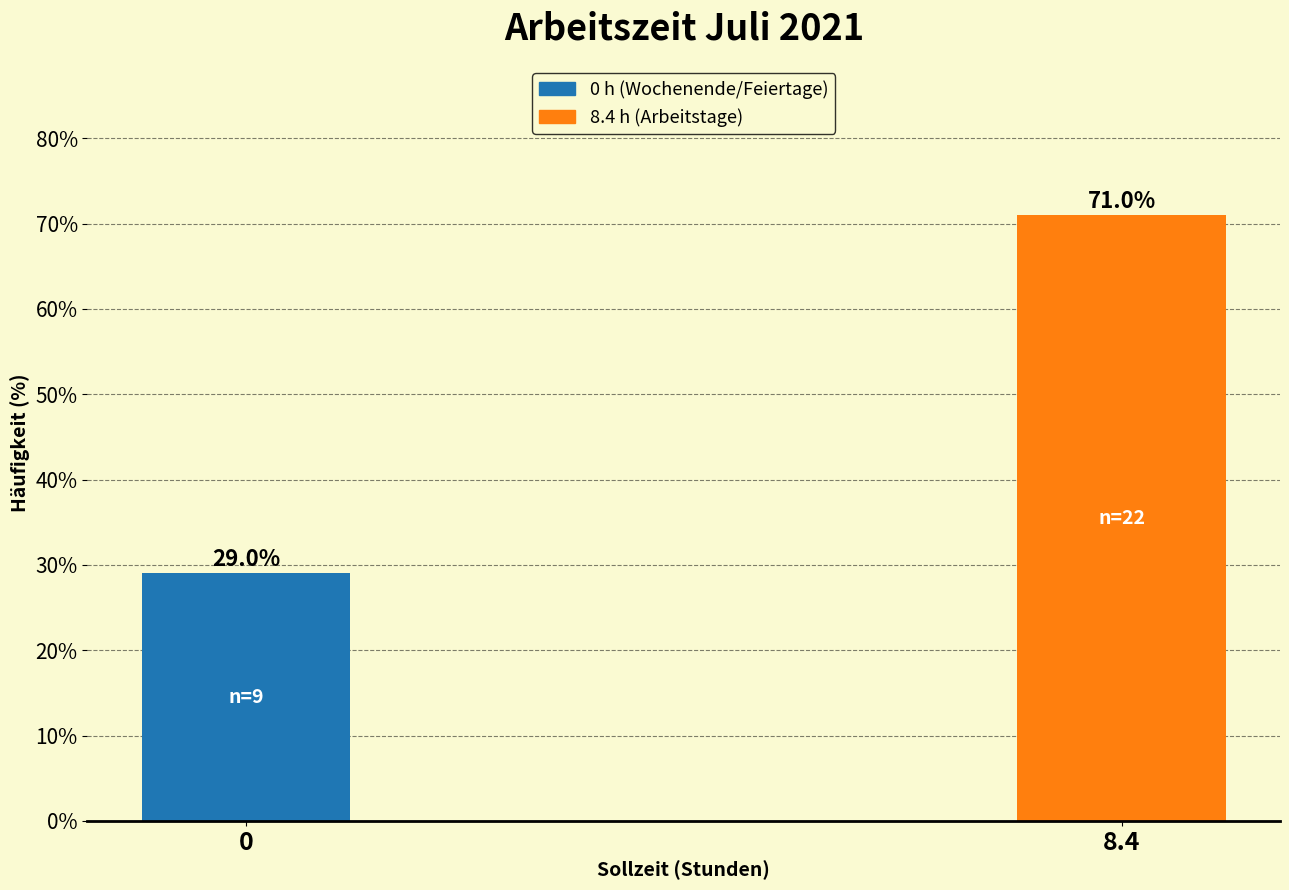

Reading right to left, extract all data points from this chart.

8.4=71.0	0=29.0